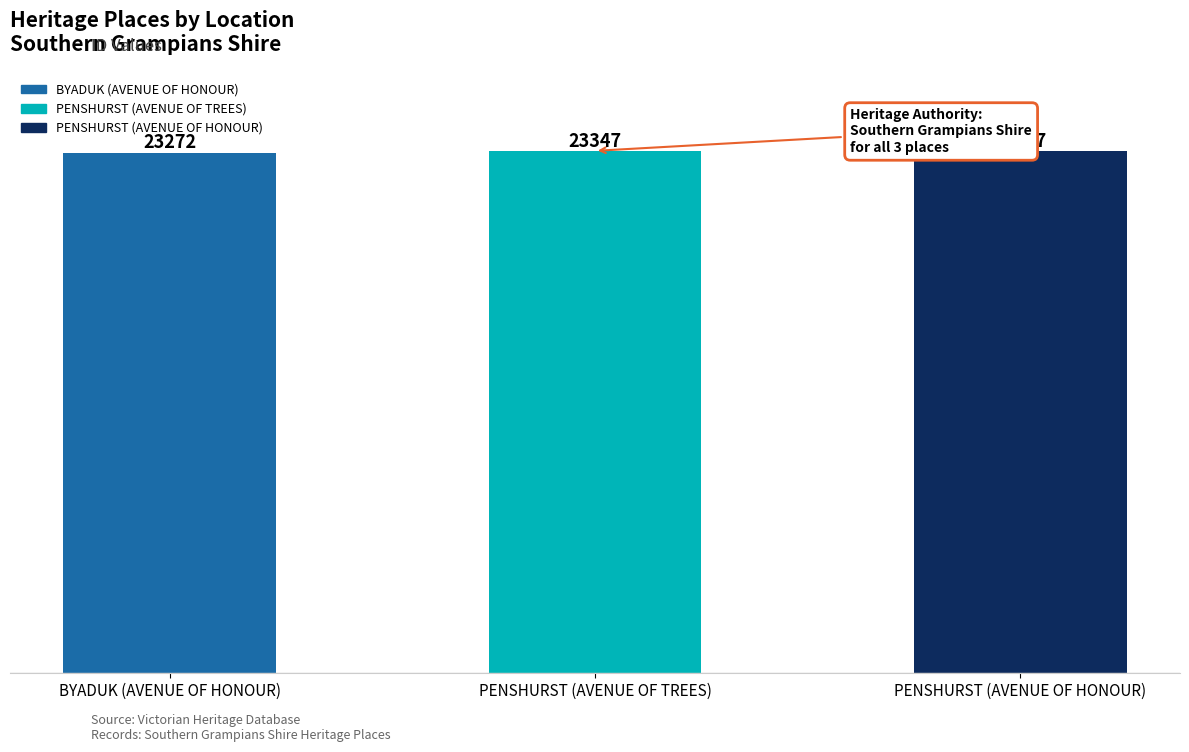

Approximately how many times larger is the value at PENSHURST (AVENUE OF HONOUR) compared to PENSHURST (AVENUE OF TREES)?

1.0